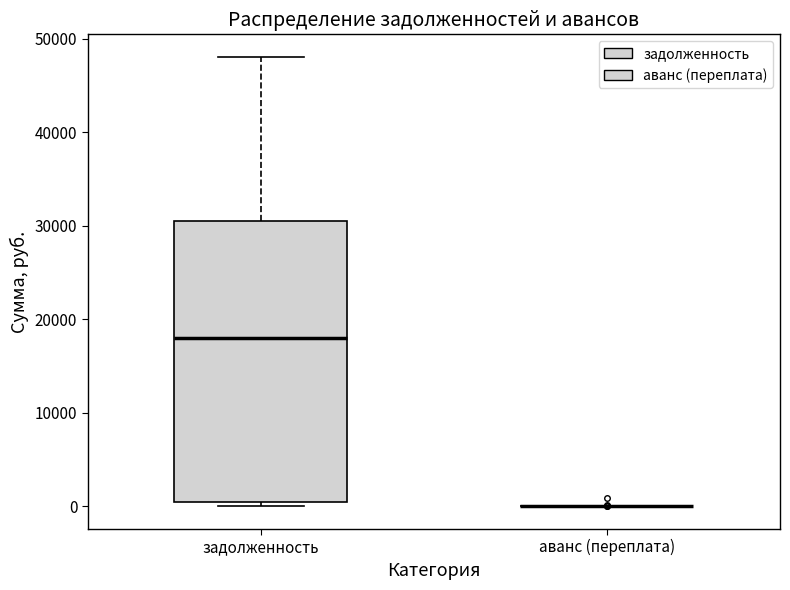

Reading left to right, read every box against the y-axis: the position of its median line, the range the box covers, and the ends of its whiskers. The values are not printed on the chart, so give them approximately, as read against the axis.

задолженность: median 18000, box 0 to 31000, whiskers 0 (just below the box's lower edge) to 48000
аванс (переплата): box collapsed to a line at 0, whiskers 0 to 0